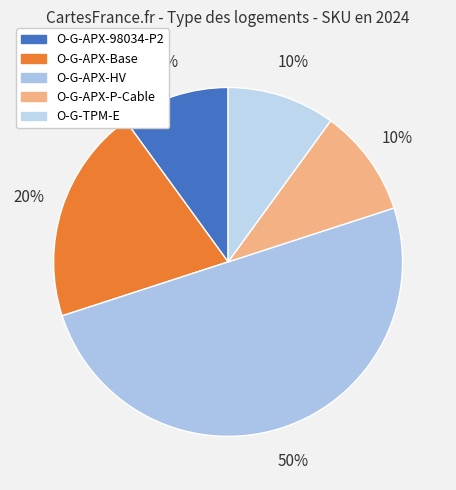

Count the number of slices in the pie.

5